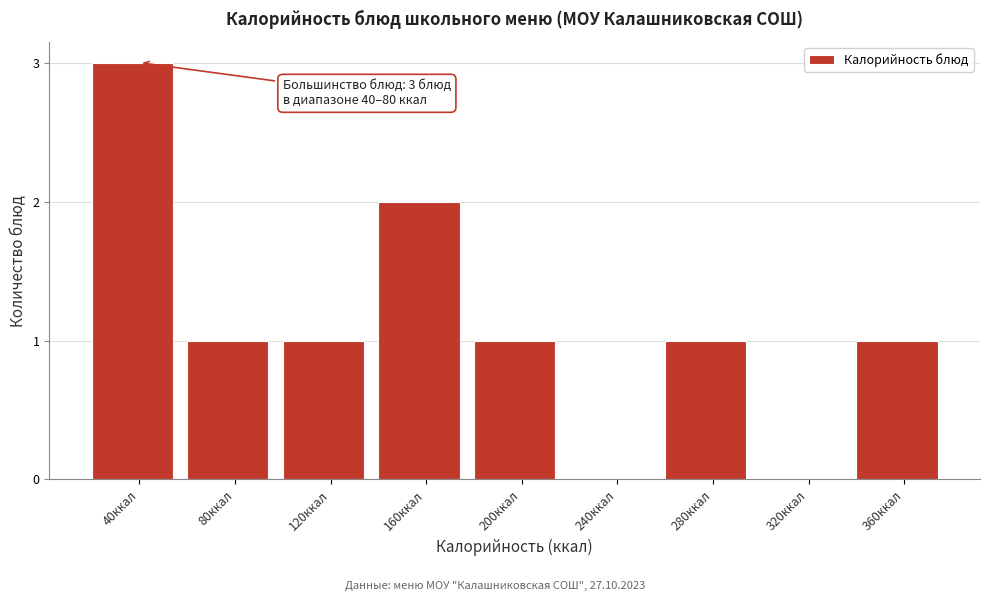

Reading left to right, transcribe all the data shown in this chart.

40ккал=3	80ккал=1	120ккал=1	160ккал=2	200ккал=1	240ккал=0	280ккал=1	320ккал=0	360ккал=1